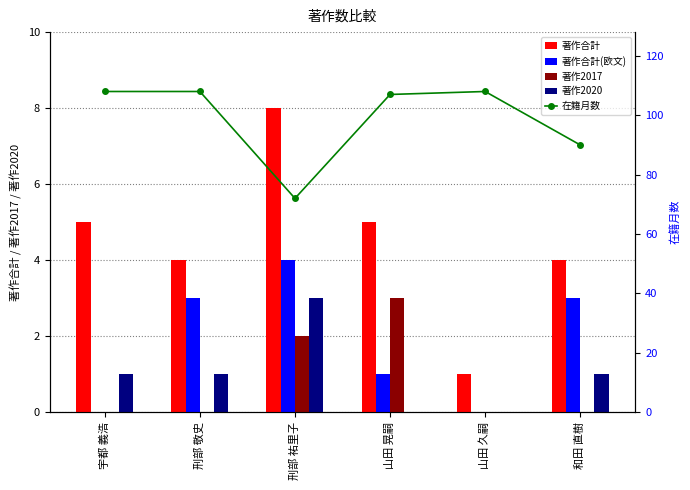

Reading left to right, transcribe all the data shown in this chart.

著作合計: 宇都 義浩=5	刑部 敬史=4	刑部 祐里子=8	山田 晃嗣=5	山田 久嗣=1	和田 直樹=4
著作合計(欧文): 宇都 義浩=0	刑部 敬史=3	刑部 祐里子=4	山田 晃嗣=1	山田 久嗣=0	和田 直樹=3
著作2017: 宇都 義浩=0	刑部 敬史=0	刑部 祐里子=2	山田 晃嗣=3	山田 久嗣=0	和田 直樹=0
著作2020: 宇都 義浩=1	刑部 敬史=1	刑部 祐里子=3	山田 晃嗣=0	山田 久嗣=0	和田 直樹=1
在籍月数: 宇都 義浩=108	刑部 敬史=108	刑部 祐里子=72	山田 晃嗣=107	山田 久嗣=108	和田 直樹=90